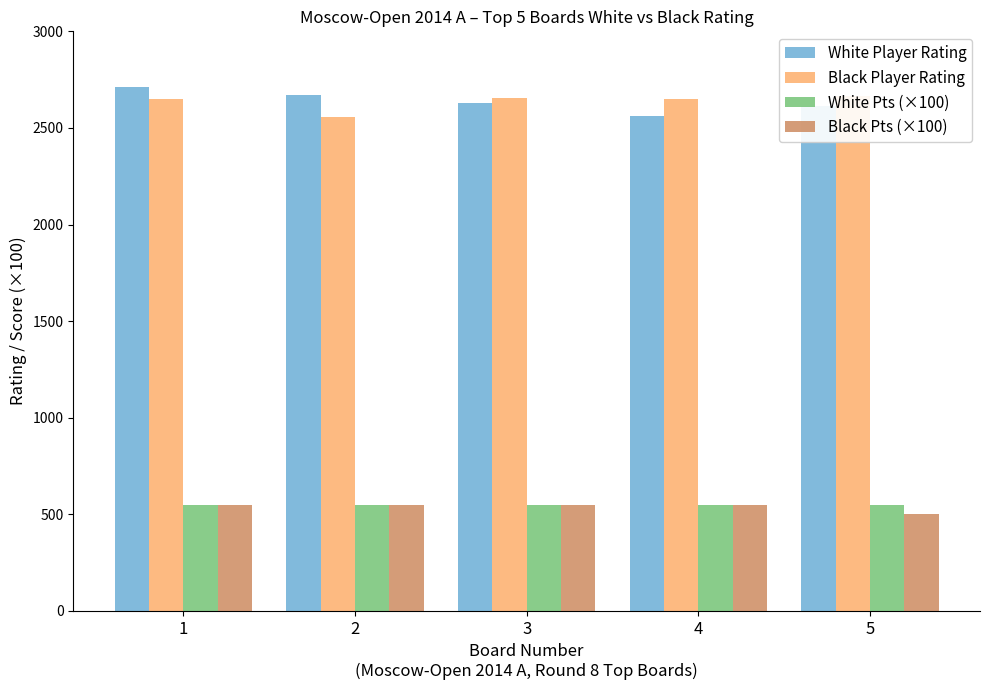

What is the average value of the Black Pts (×100) series?

540